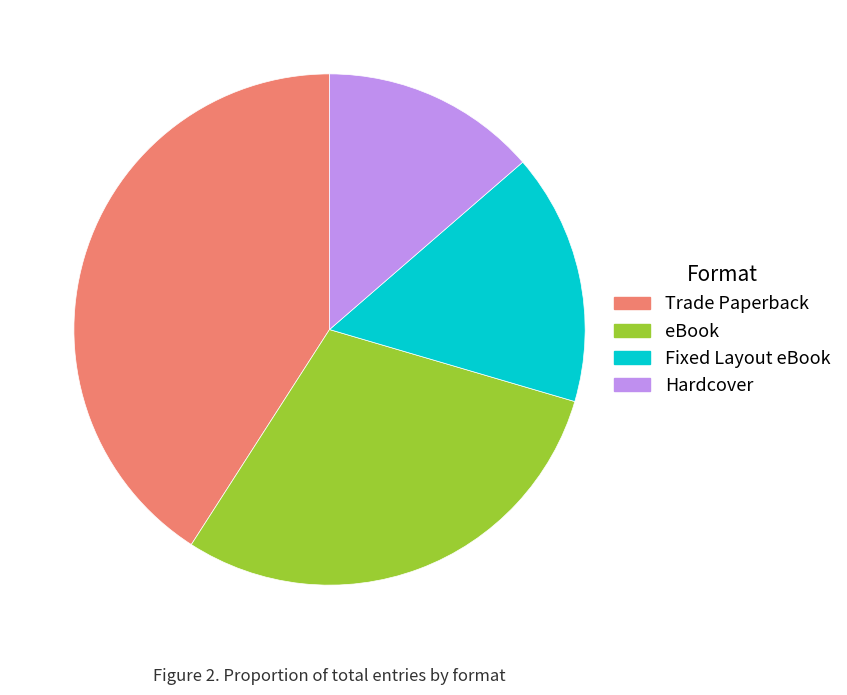

Is it true that eBook is 30% of the pie?

True